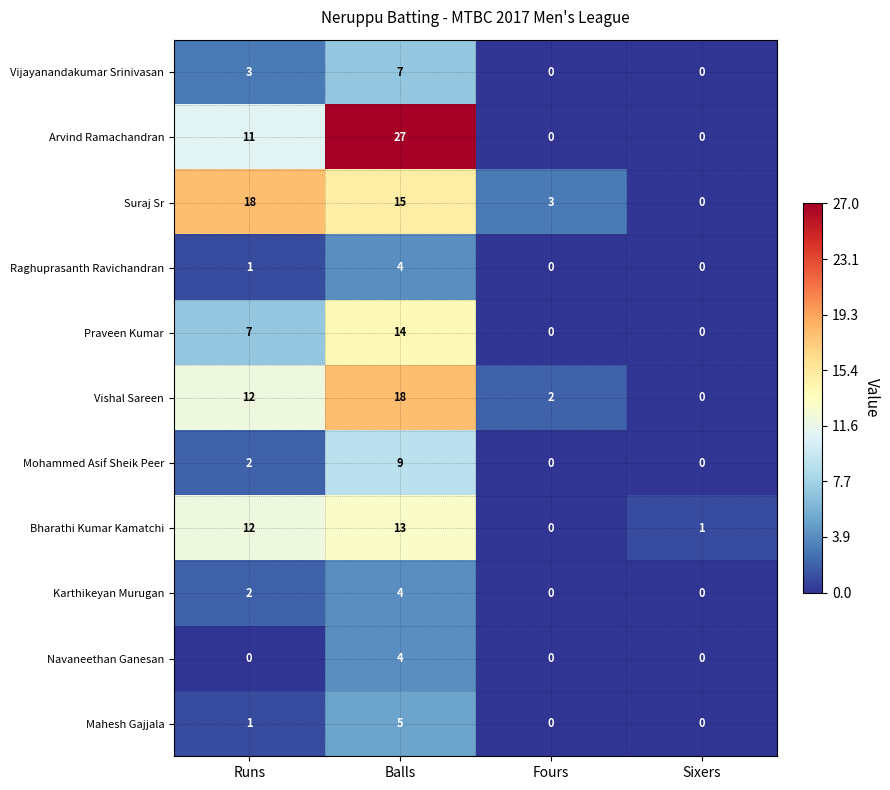

Which series changed the most between Fours and Sixers?

Suraj Sr